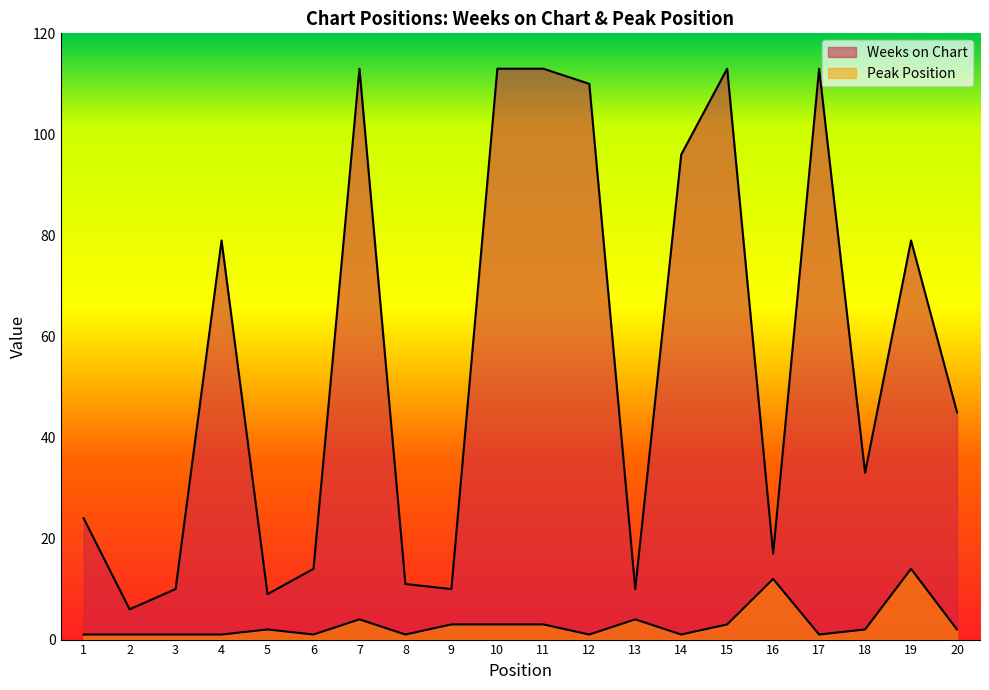

What is the difference between the maximum and minimum values in the Peak Position series?

13